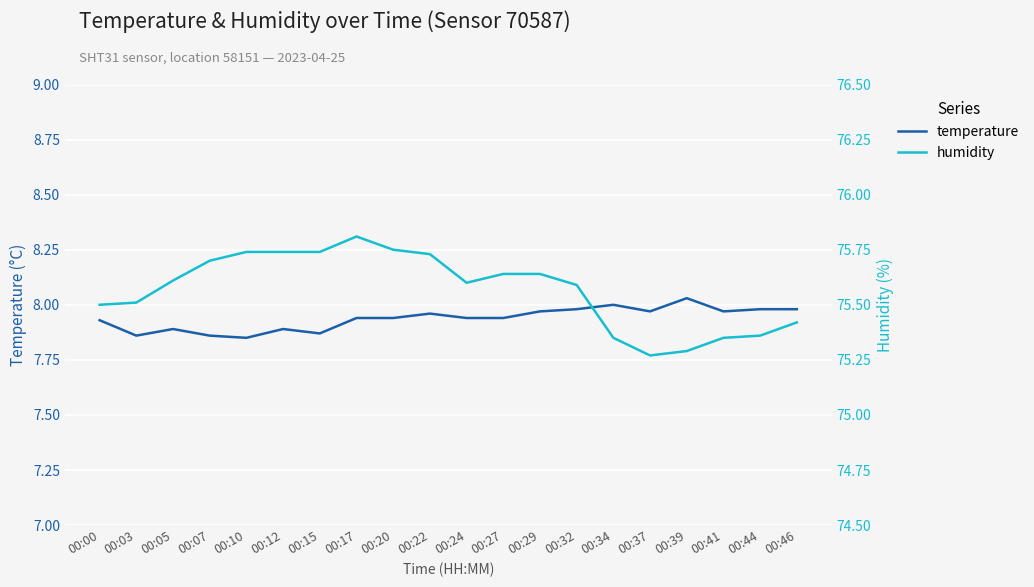

True or false: temperature and humidity intersect in this chart.

False